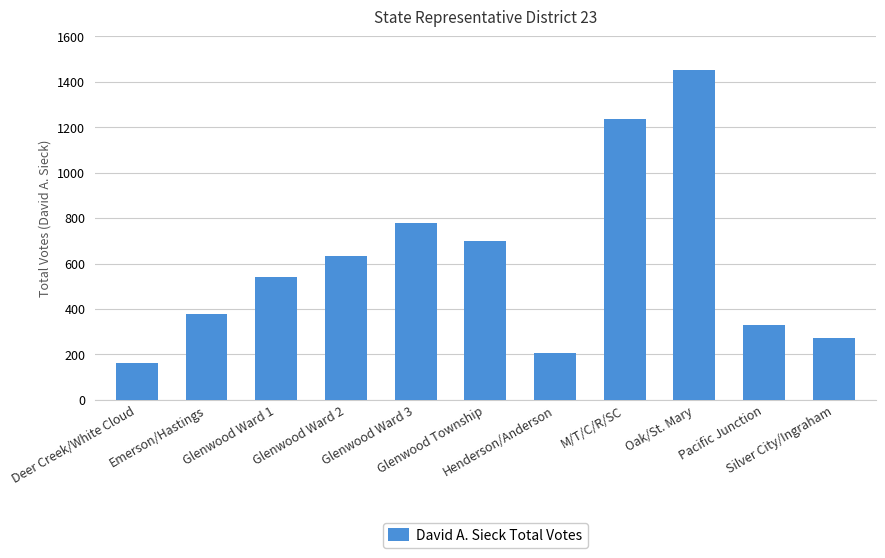

The chart shows a value of 778 at Glenwood Ward 3. True or false?

True